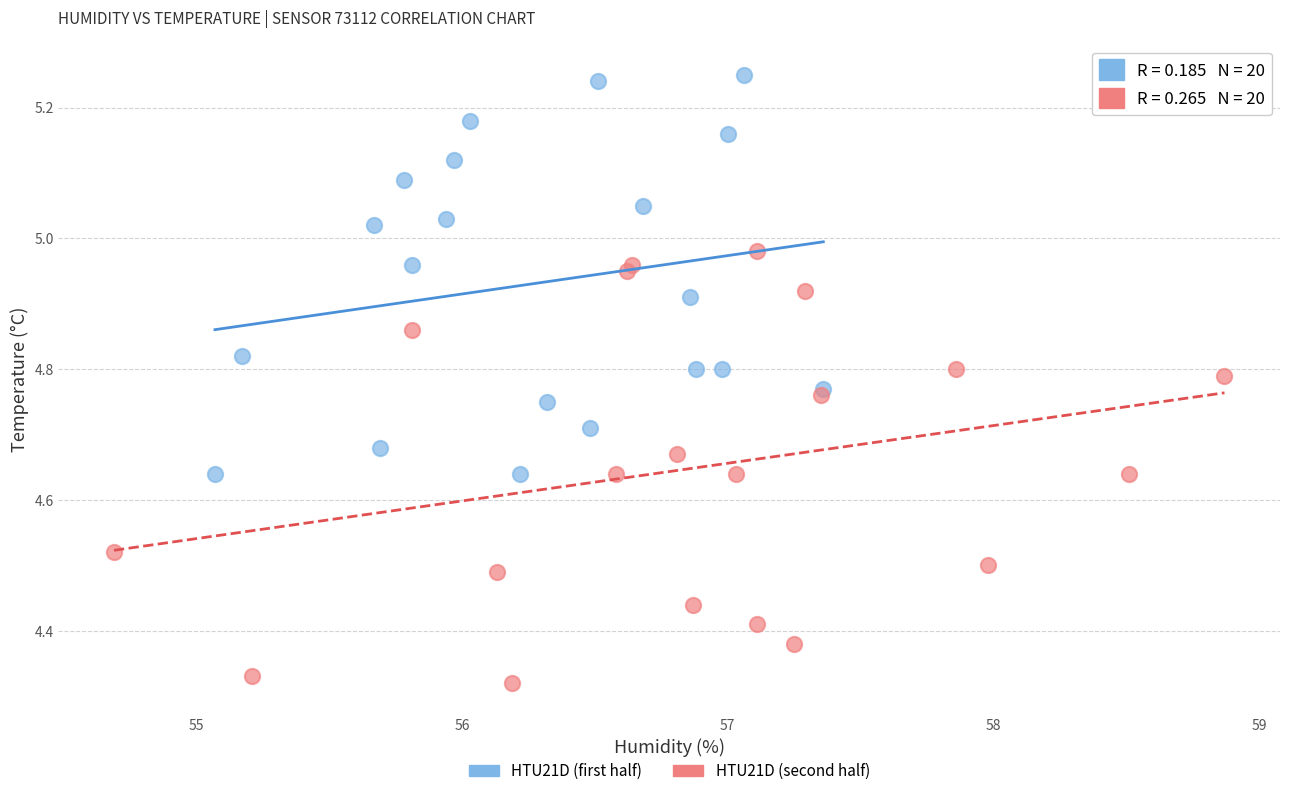

Which series has the largest Y range (max minus min)?

HTU21D (second half)